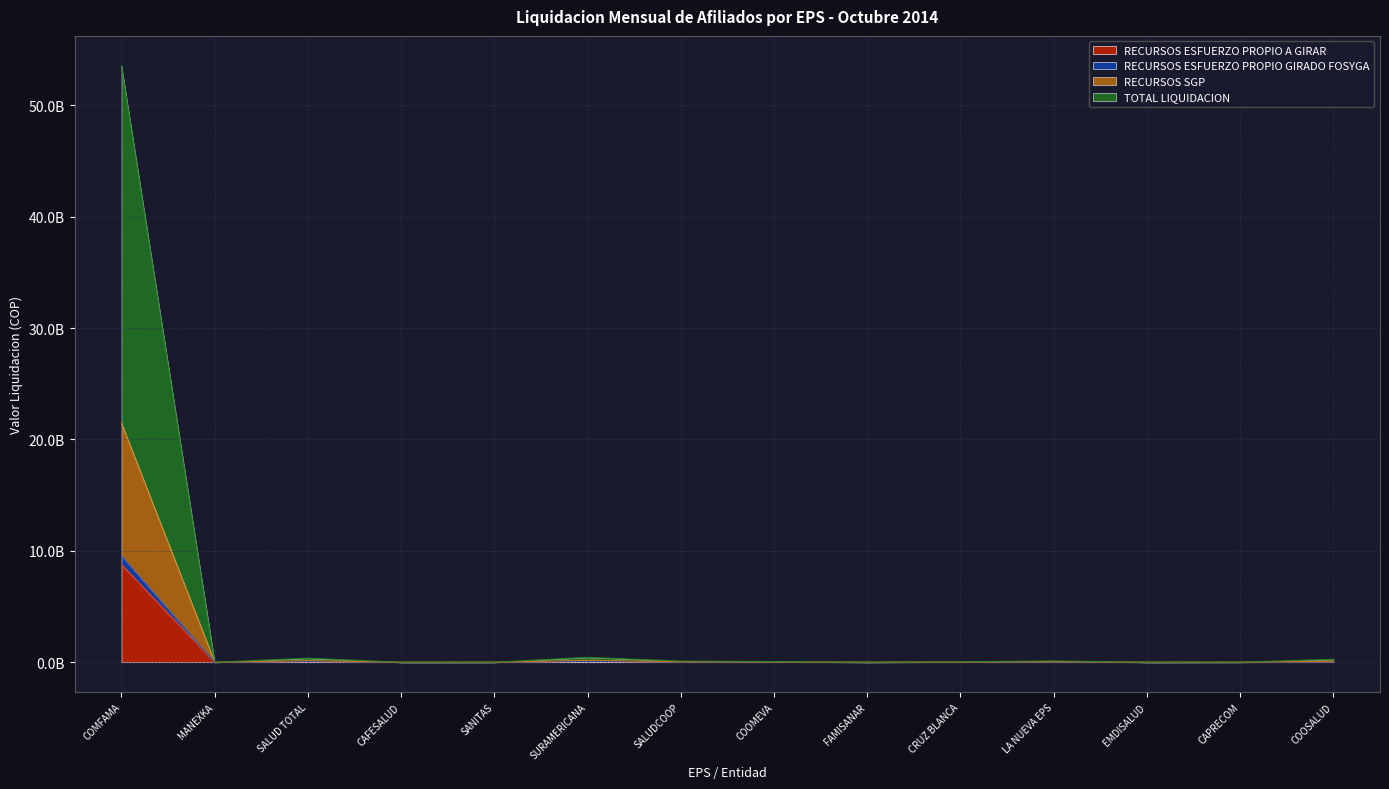

True or false: RECURSOS SGP and RECURSOS ESFUERZO PROPIO A GIRAR intersect in this chart.

False